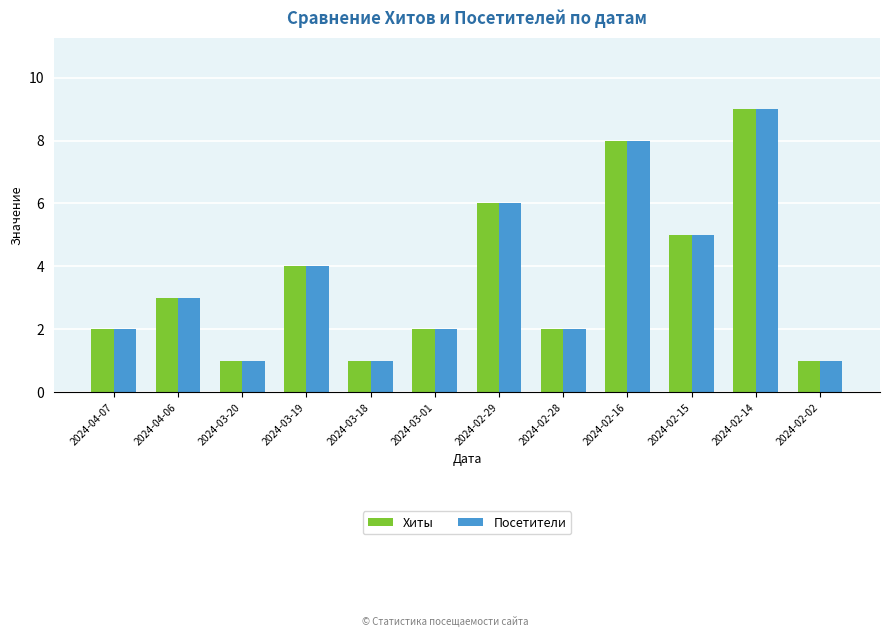

What is the difference between the maximum and minimum values in the Посетители series?

8